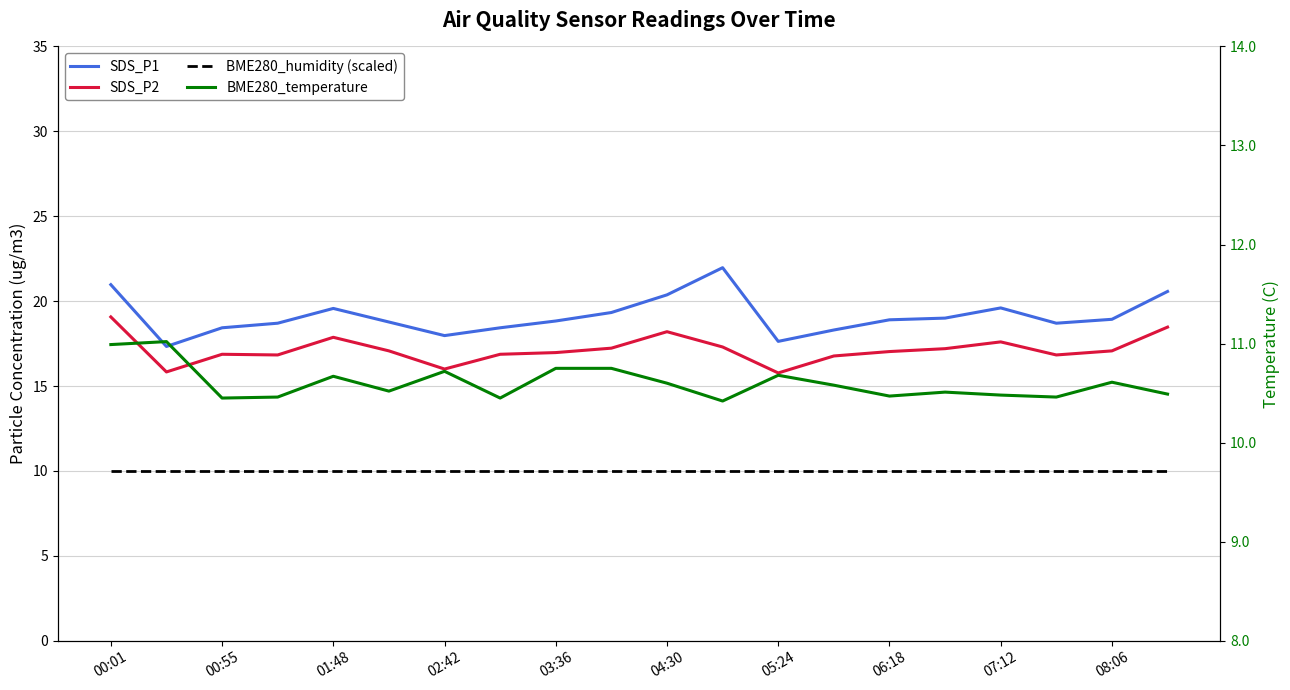

The SDS_P2 series shows 9.7 at 00:55. True or false?

False